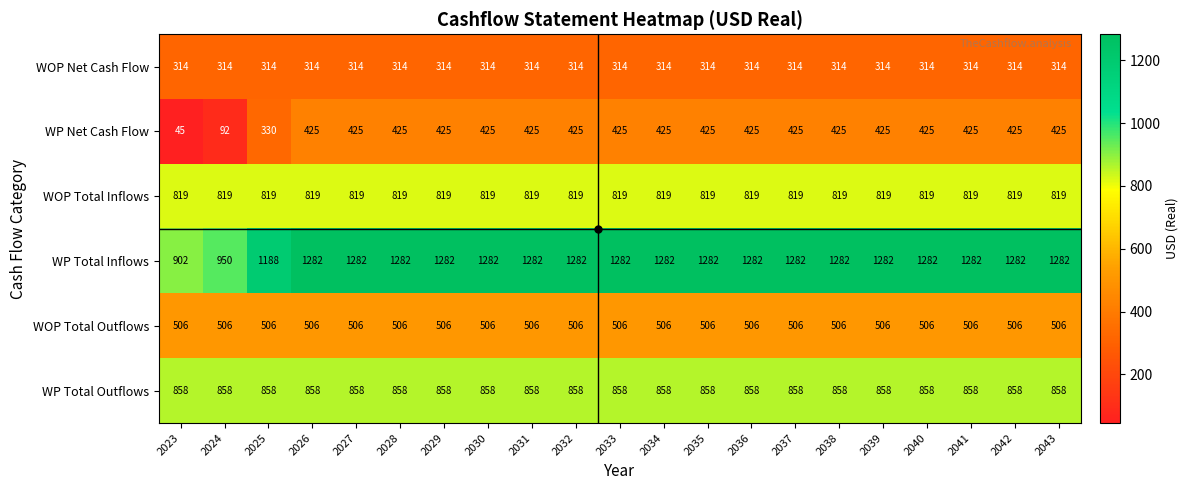

What is the difference between the highest and lowest values at 2027?

968